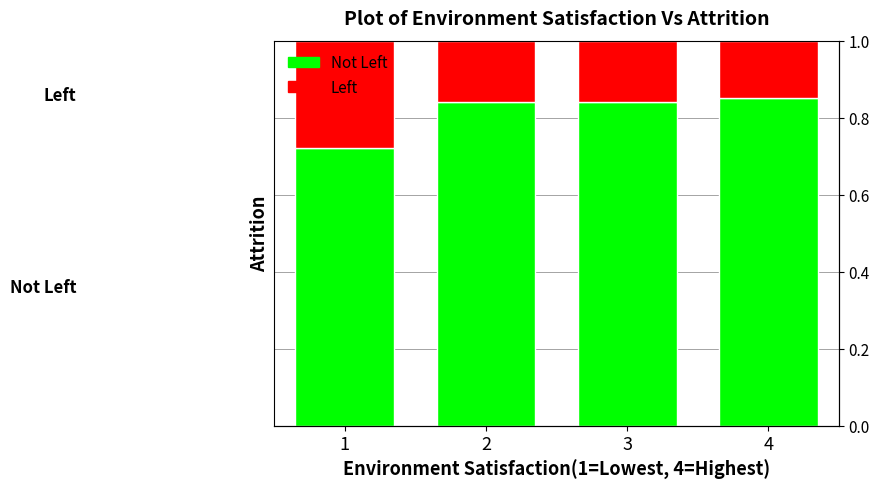

The Left series shows 0.2 at 4. True or false?

True